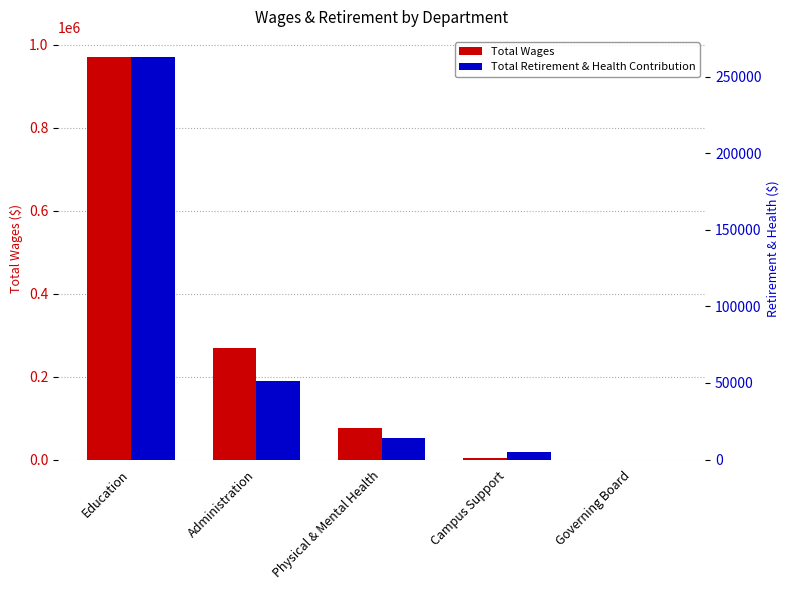

What is the difference between the Total Retirement & Health Contribution values at Administration and Physical & Mental Health?

37009